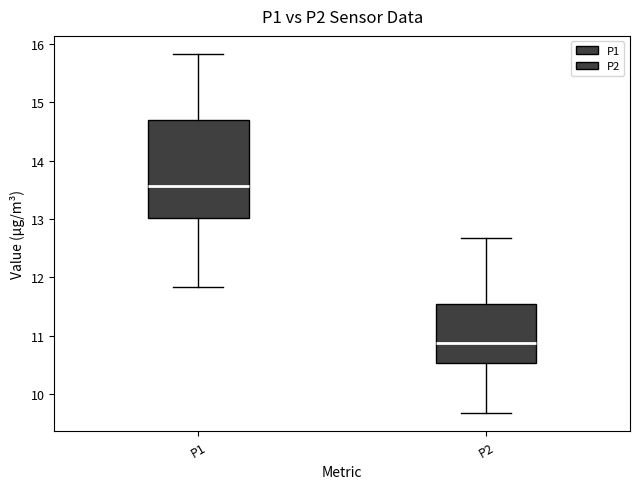

Where does the lower whisker of the box for P1 end on the y-axis? The values are not printed on the chart, so give them approximately, as read against the axis.

11.8